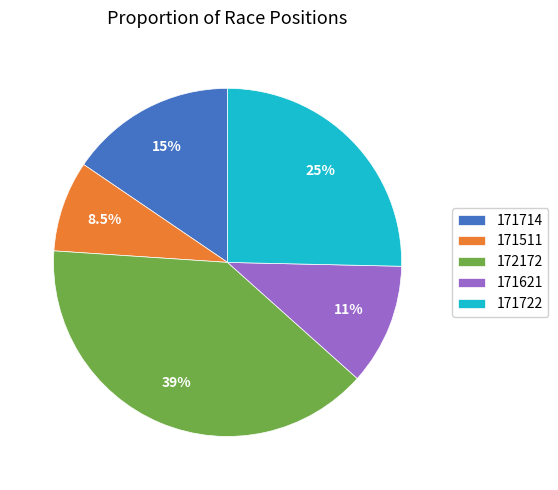

Count the number of slices in the pie.

5